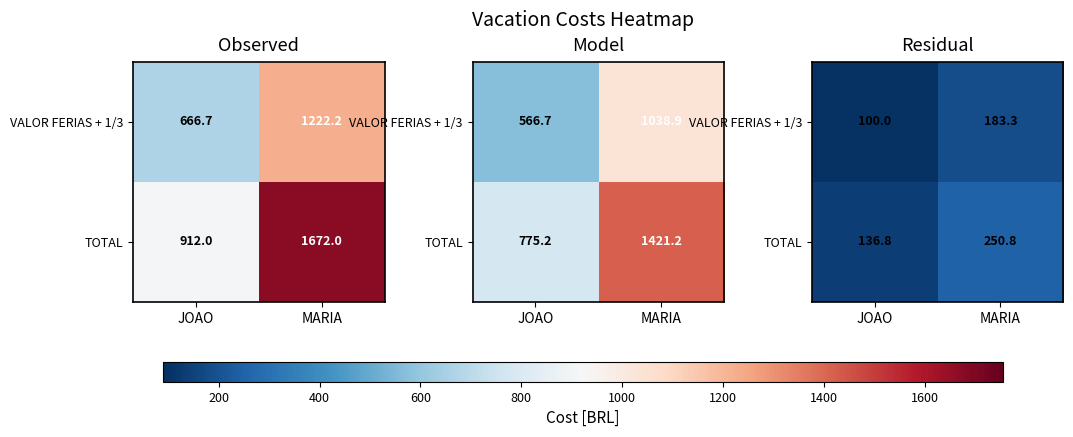

Is it true that VALOR FERIAS + 1/3 equals 120.9 at MARIA?

False